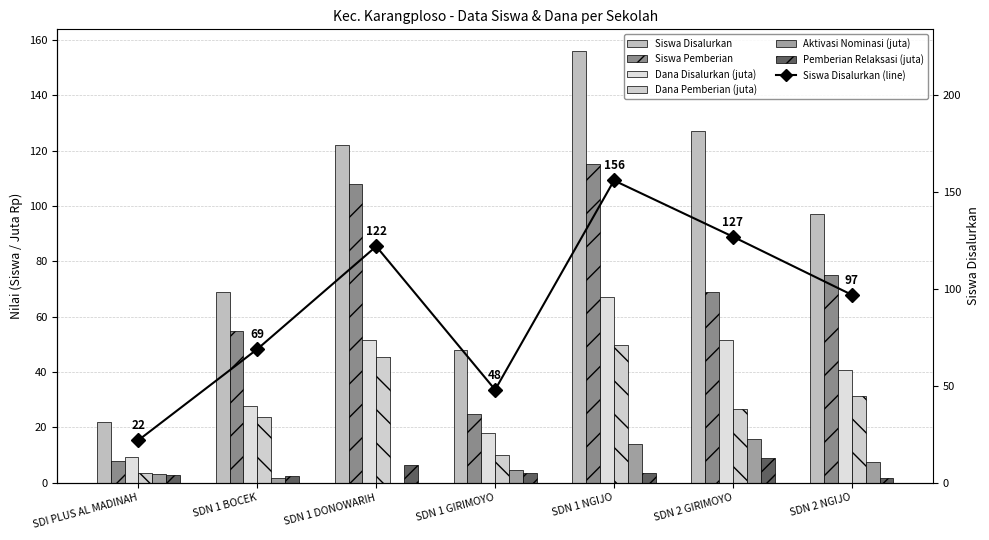

What is the sum of the Pemberian Relaksasi values at SDN 1 GIRIMOYO and SDI PLUS AL MADINAH?

6.1